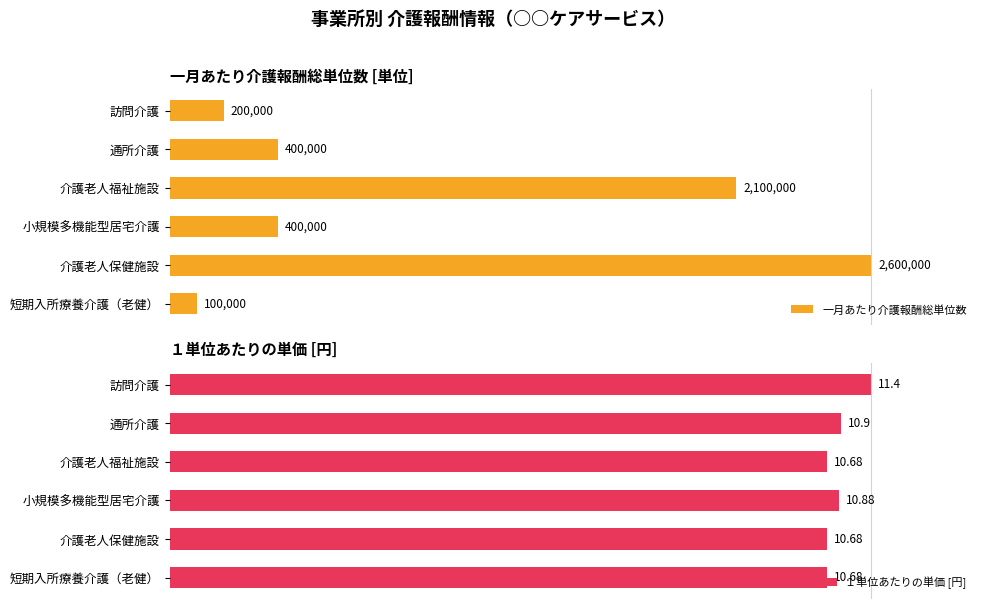

Count the number of categories in the chart.

6